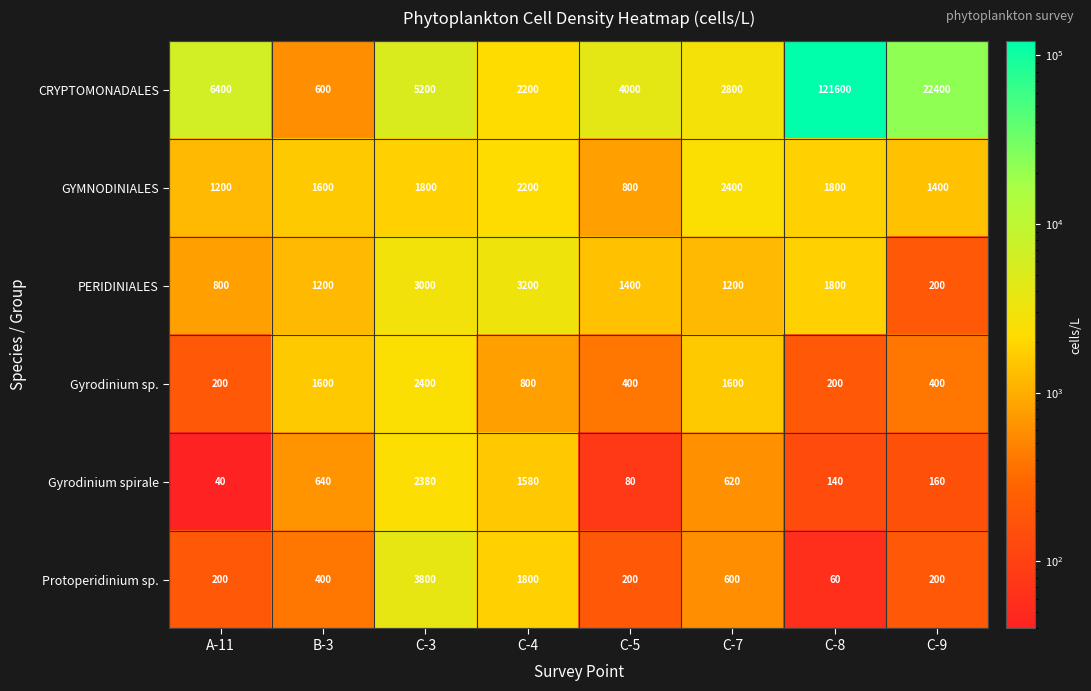

Which series has the largest range (max minus min)?

CRYPTOMONADALES